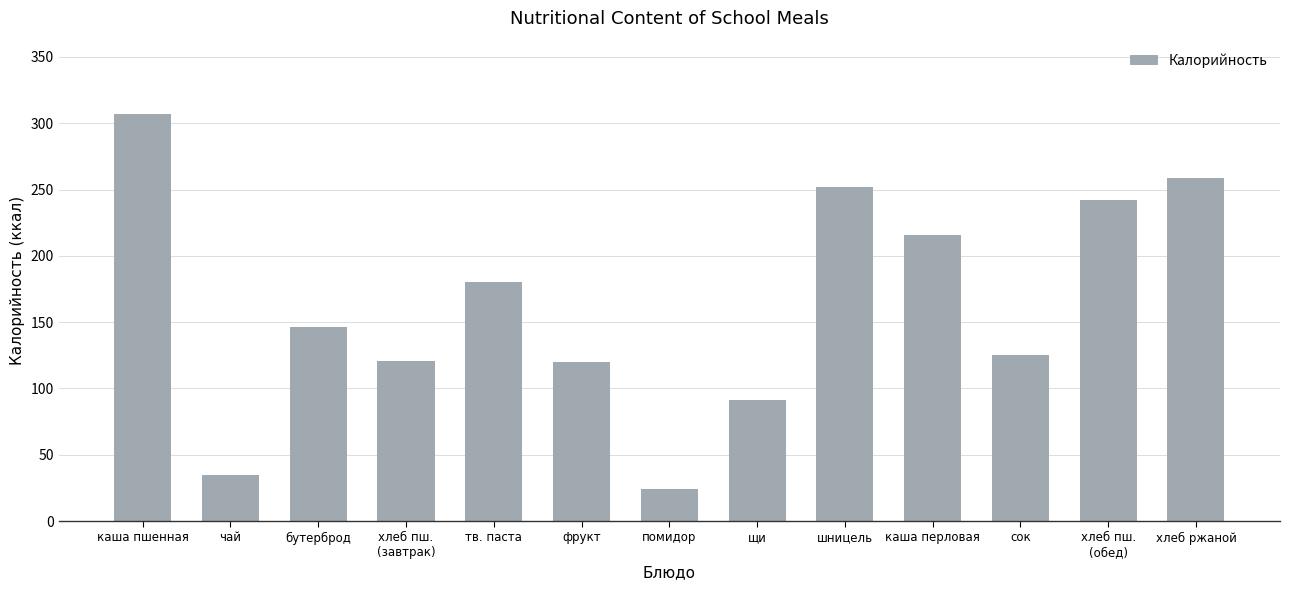

Is it true that the value at шницель is 252?

True